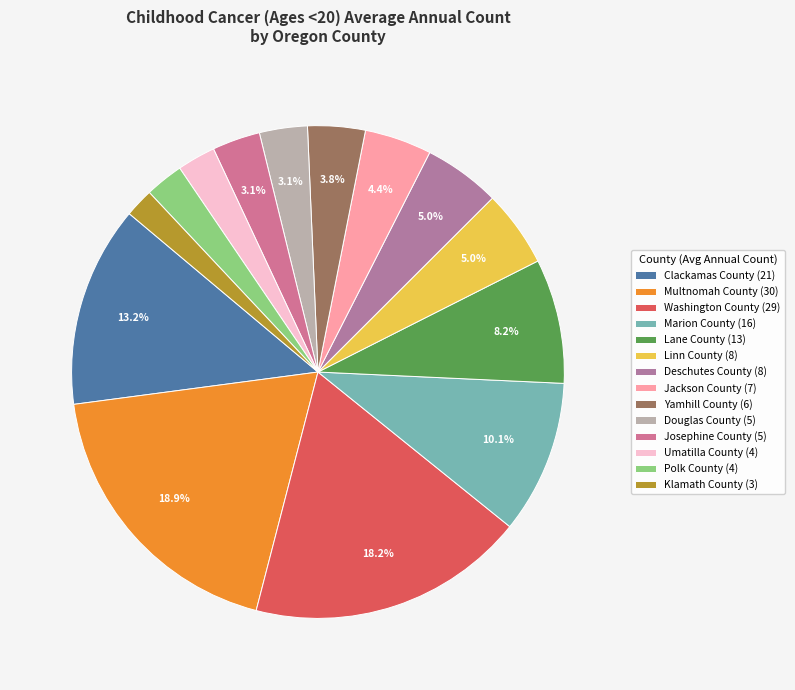

Which has a higher value, Jackson County or Klamath County?

Jackson County